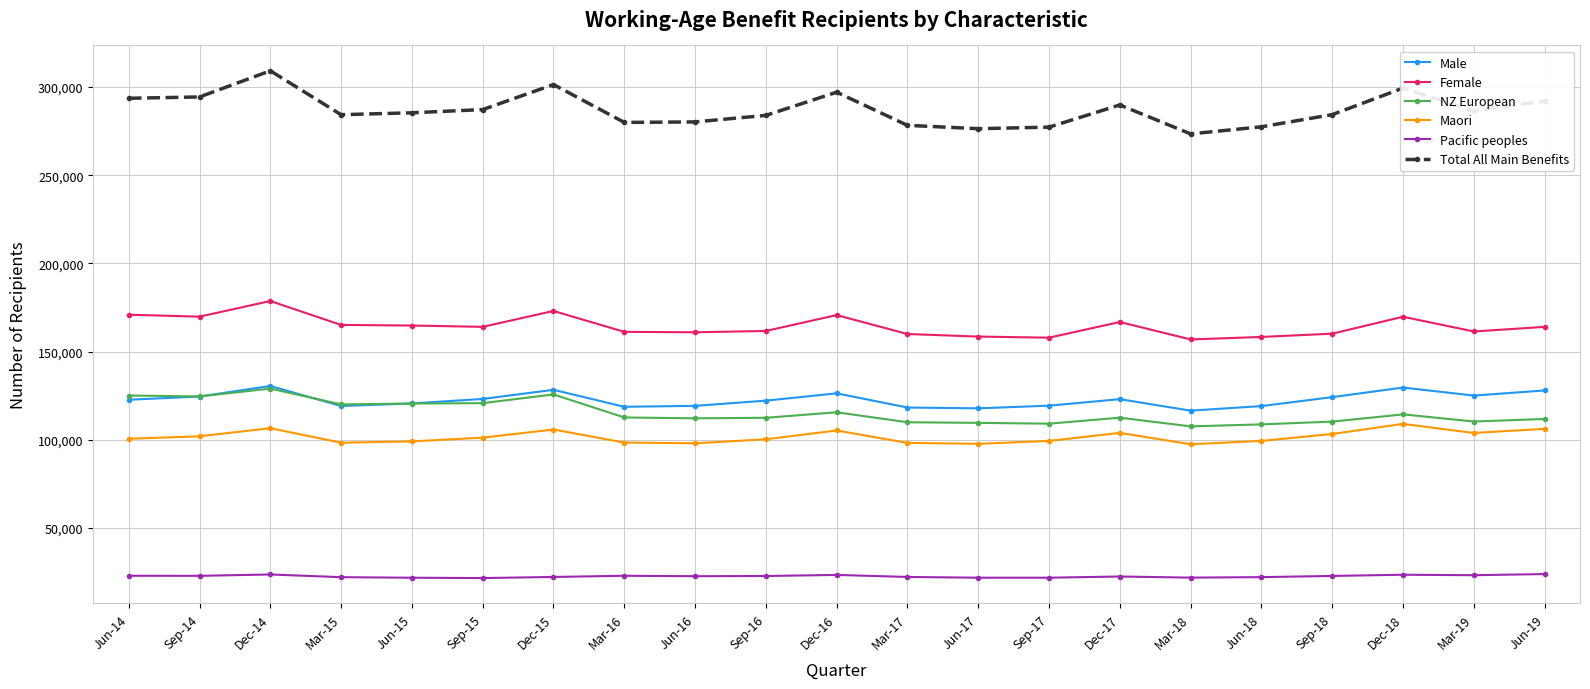

What is the greatest value displayed?

309145